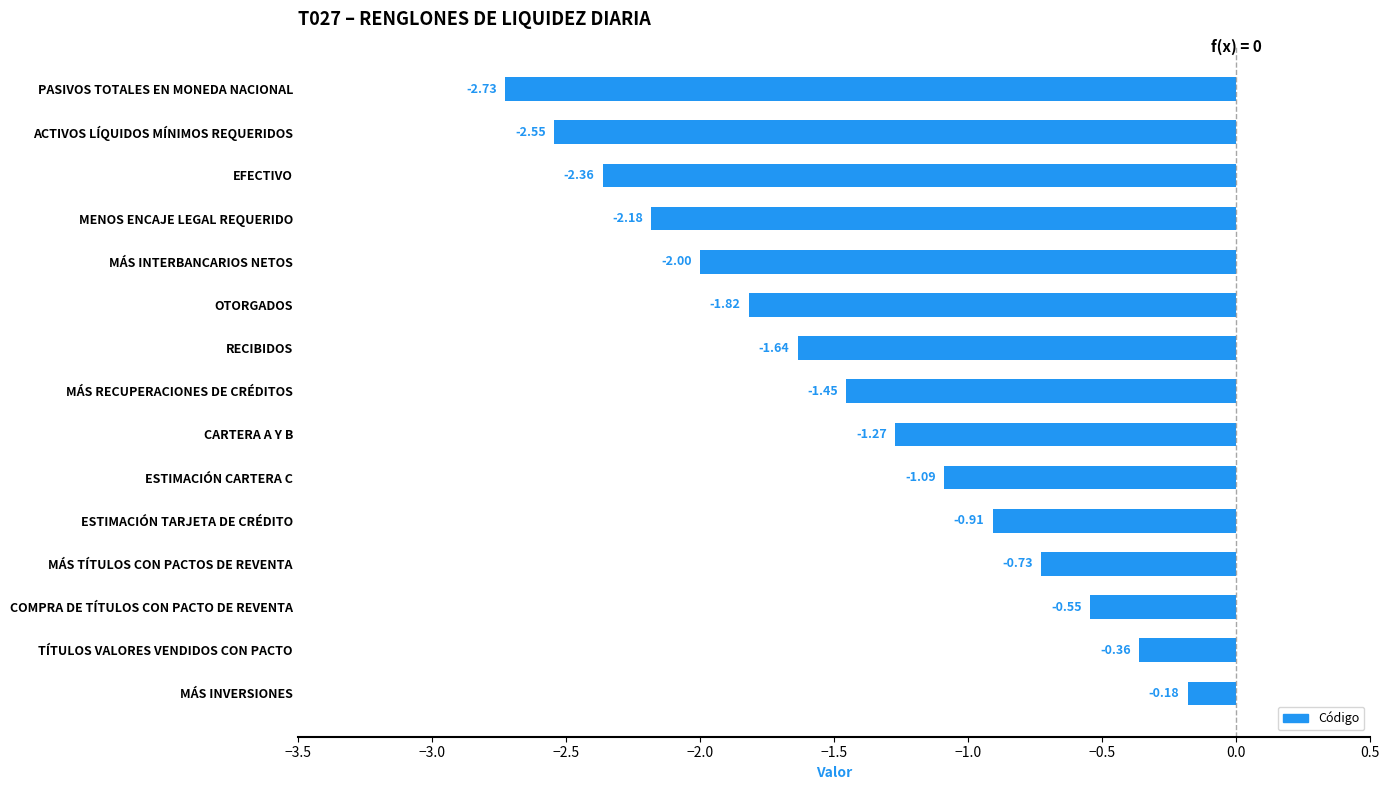

Between PASIVOS TOTALES EN MONEDA NACIONAL and RECIBIDOS, which is larger?

RECIBIDOS